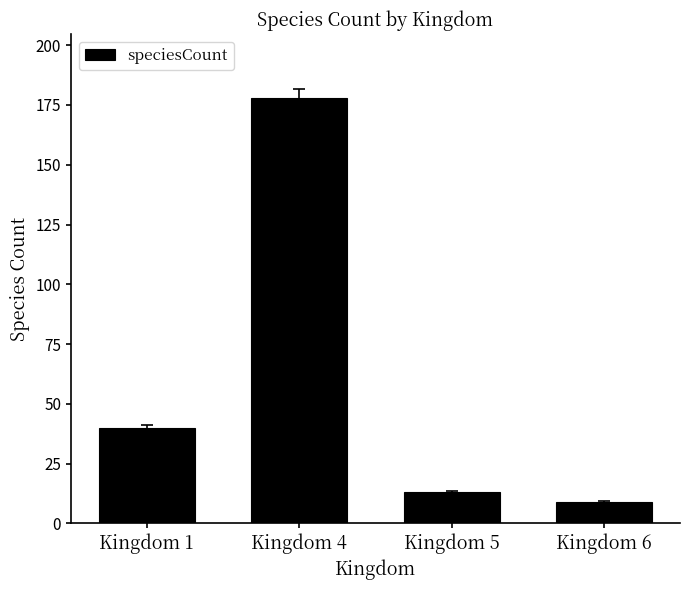

The chart shows a value of 178 at Kingdom 4. True or false?

True